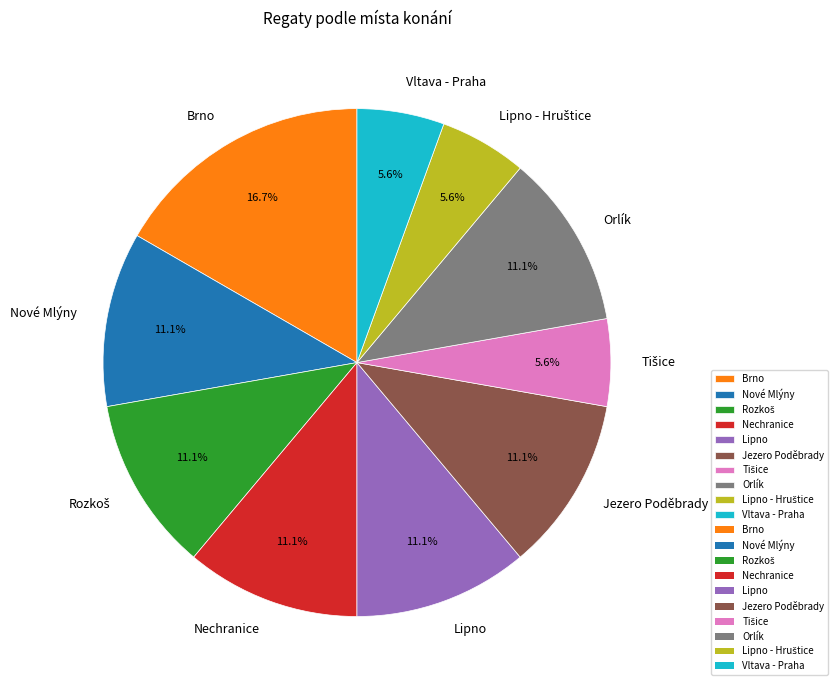

What is the largest slice in the pie chart?

Brno